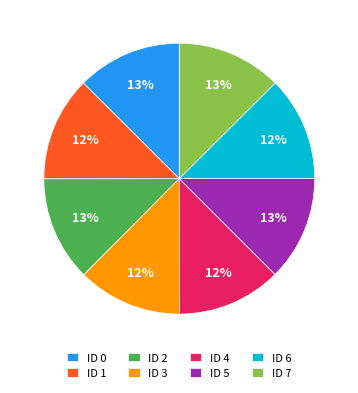

How many segments does this pie chart have?

8